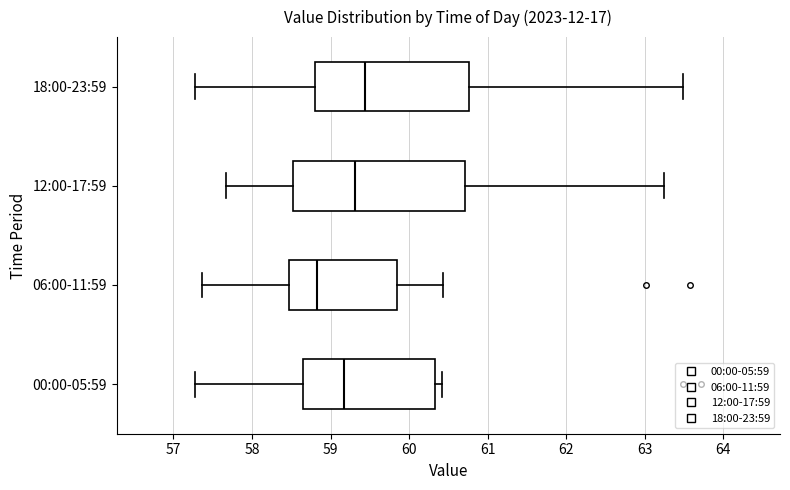

Where does the left whisker of the box for 06:00-11:59 end on the x-axis? The values are not printed on the chart, so give them approximately, as read against the axis.

57.4